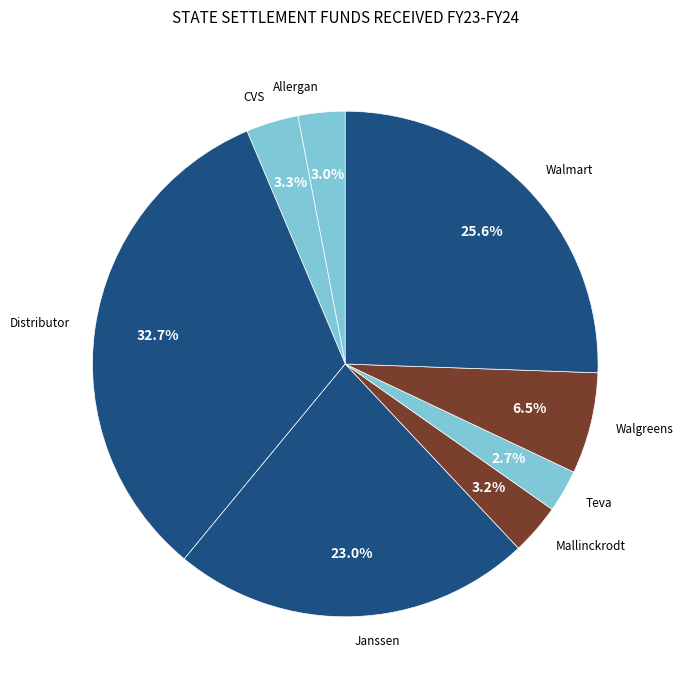

True or false: CVS accounts for 3% of the total.

True